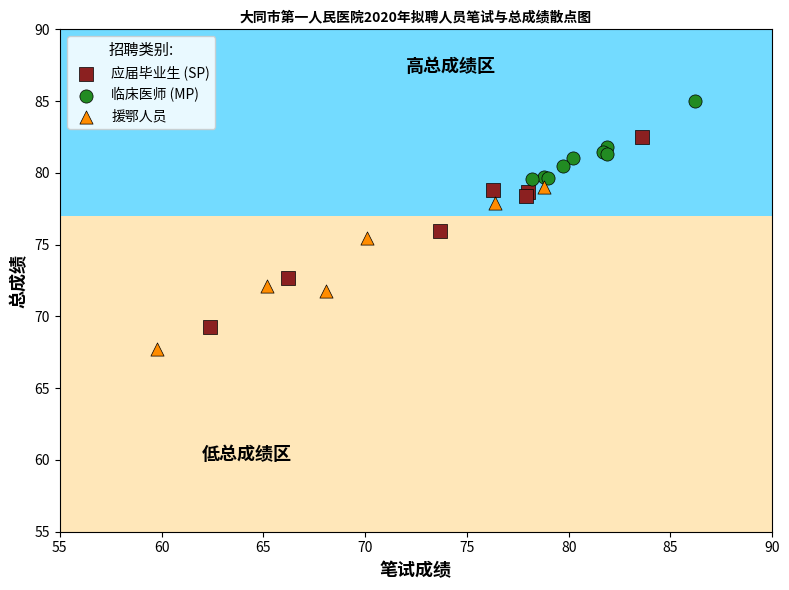

Which series contains the lowest Y value?

援鄂人员